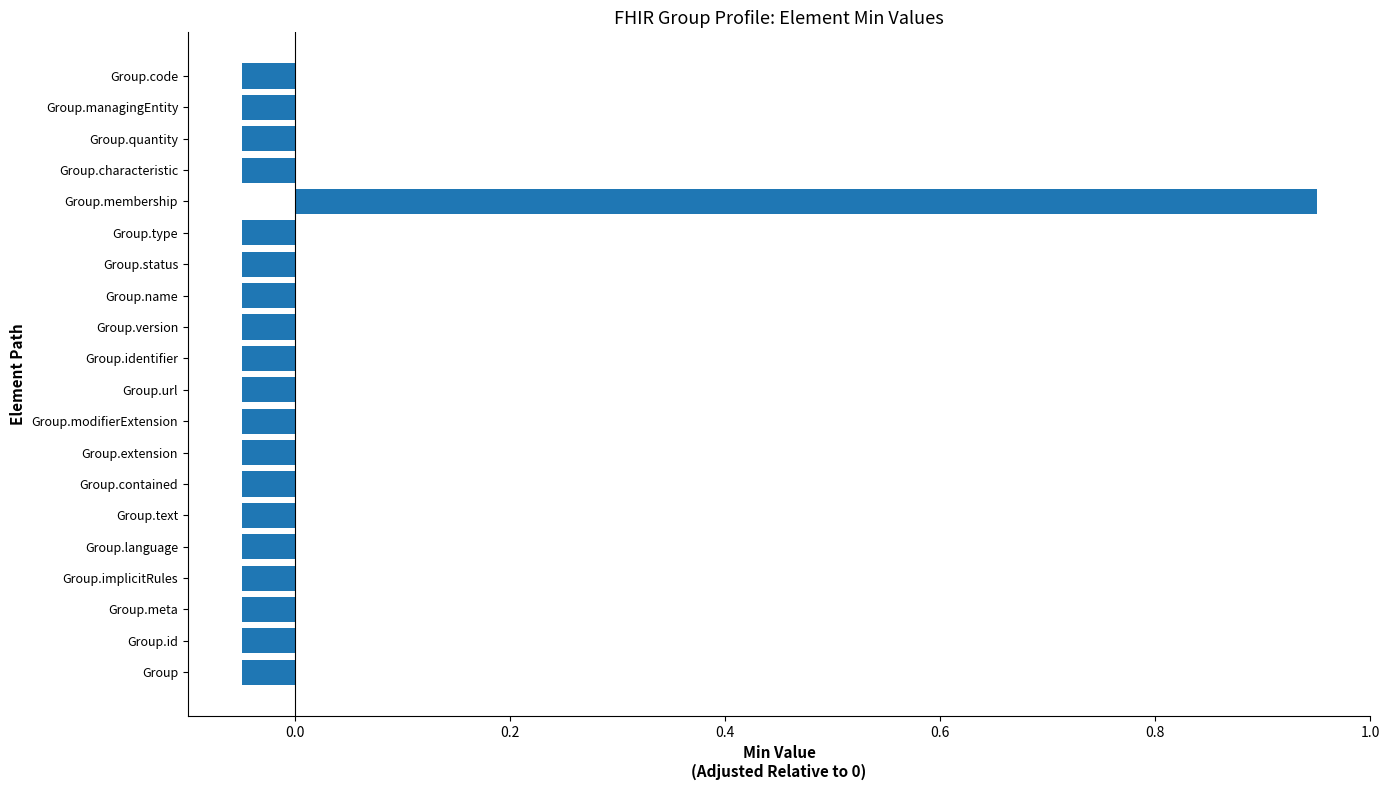

Which label corresponds to the largest value in the chart?

Group.membership